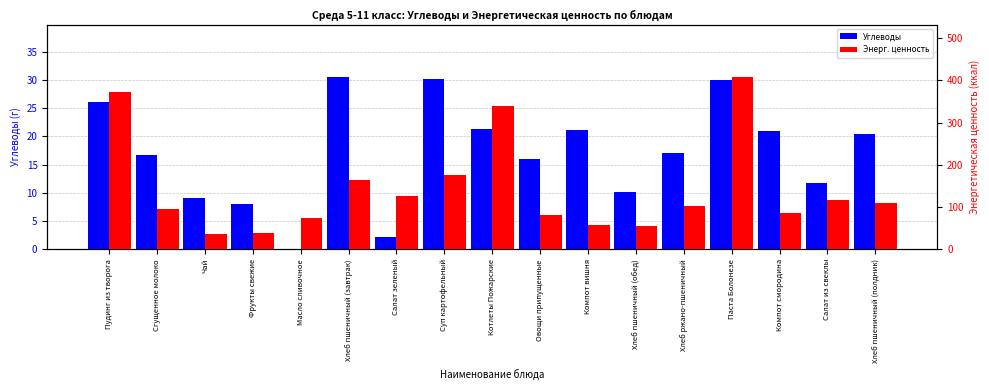

Is the value of Углеводы at Овощи припущенные greater than the value of Энерг. ценность at Котлеты Пожарские?

No